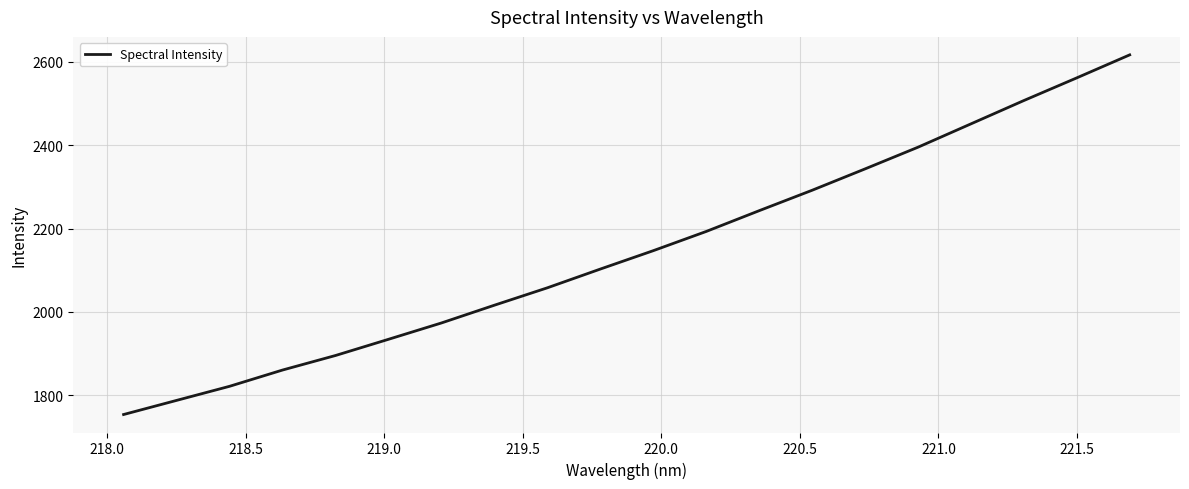

What is the average value?

2147.9